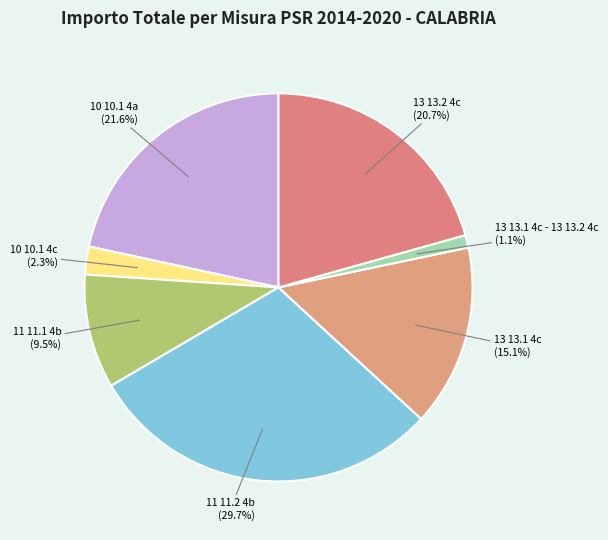

The 11 11.2 4b slice represents 21% of the pie. True or false?

False